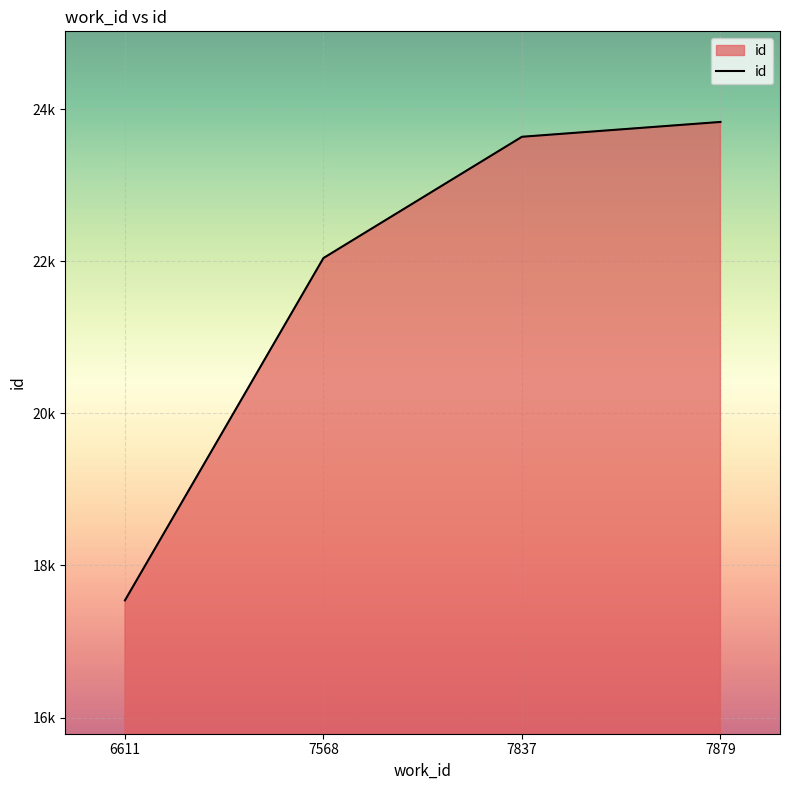

True or false: there are more than 2 points higher than both neighbors.

False